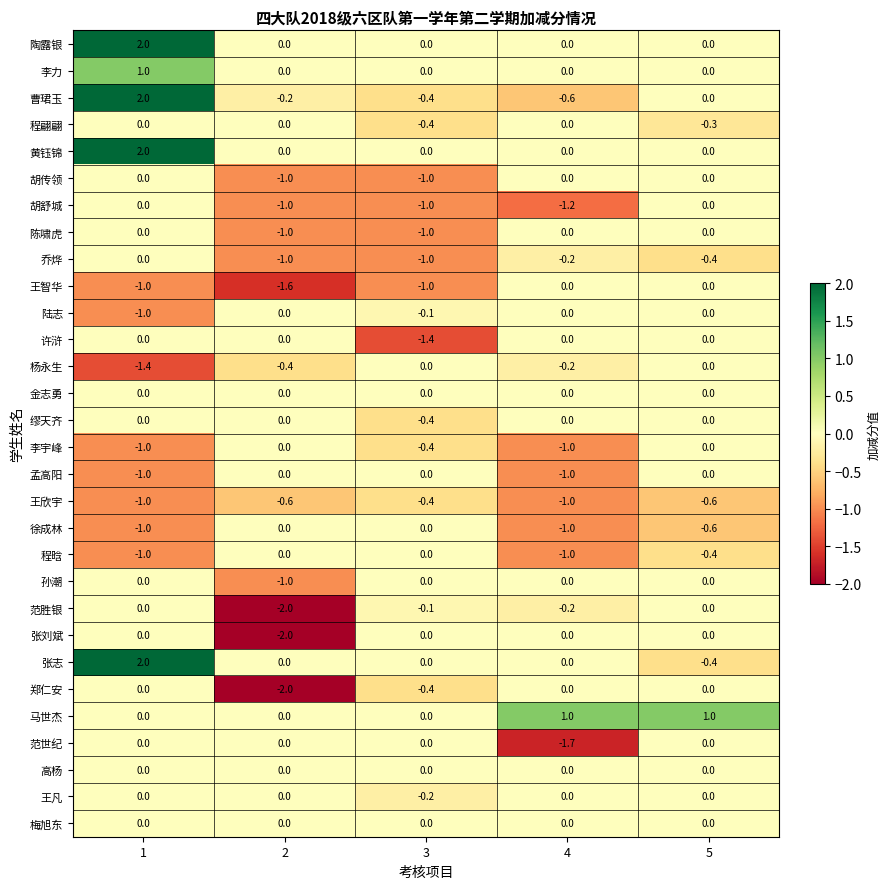

How many values in 李力 are above zero?

1